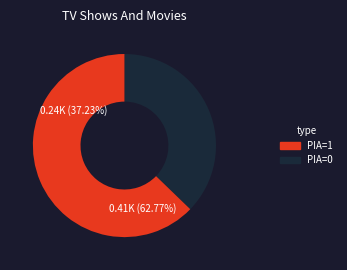

Does 0 represent more than half of the total?

No